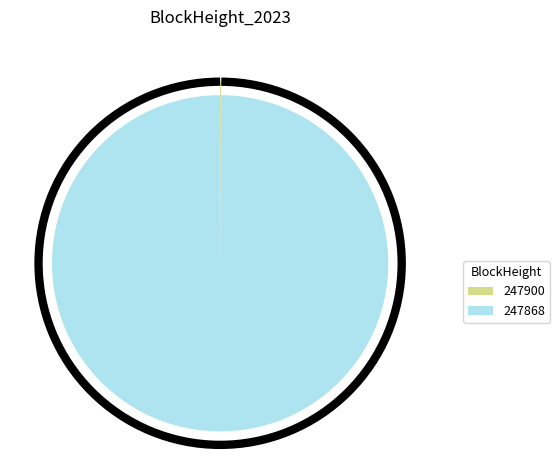

Is there a majority slice in this chart?

Yes